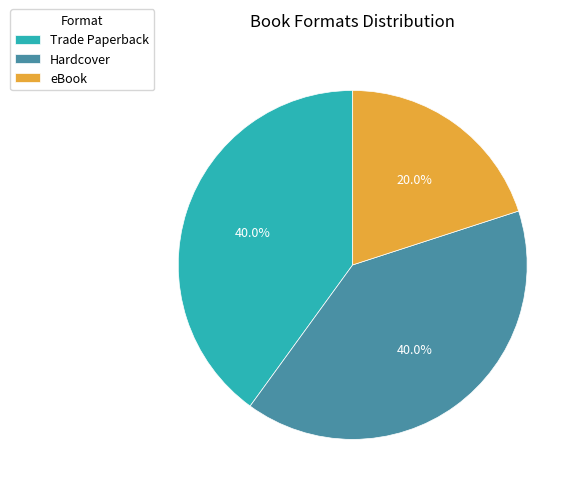

Is it true that Hardcover is 48% of the pie?

False